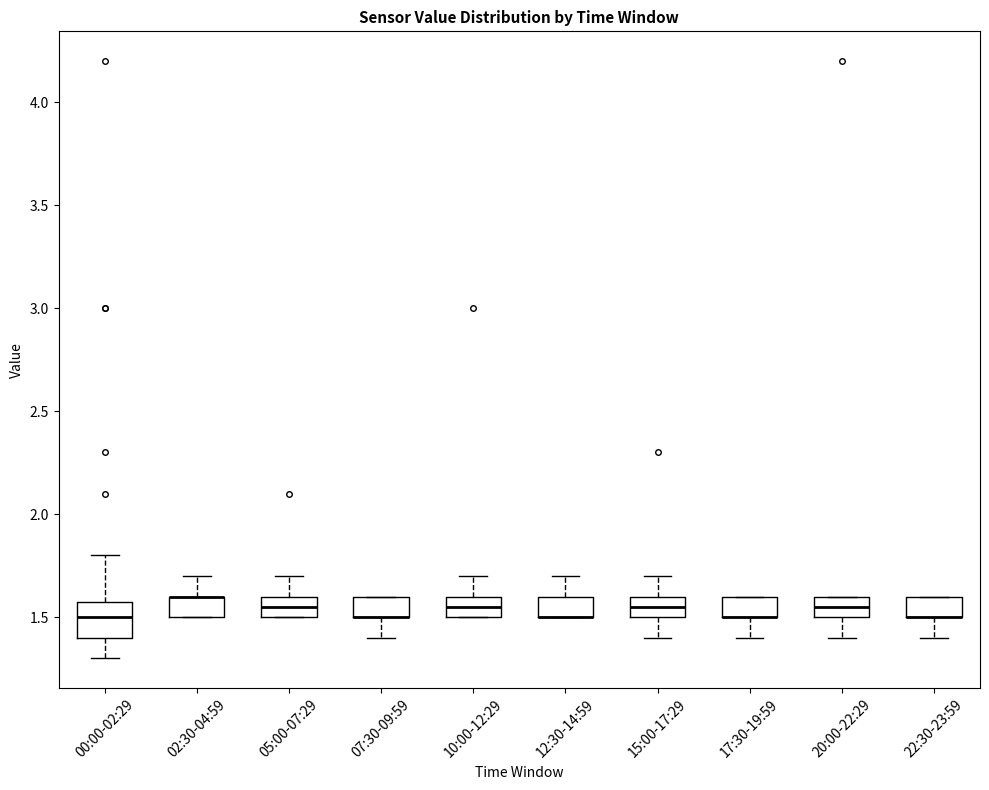

Which box is the tallest, from its lower edge to its upper edge?

00:00-02:29